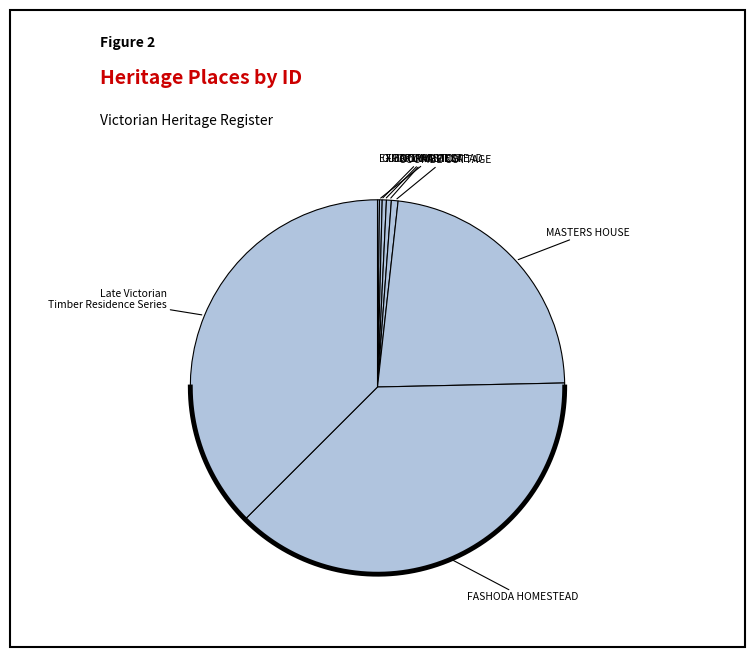

Which category has the smallest portion of the pie?

EXFORD HOMESTEAD